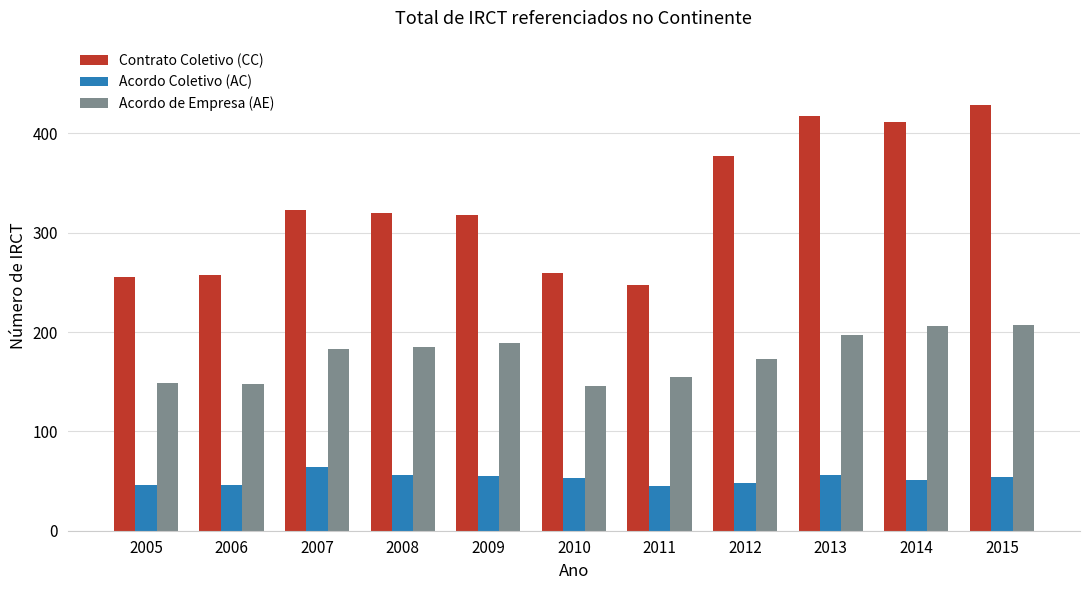

How many categories are shown in the chart?

11